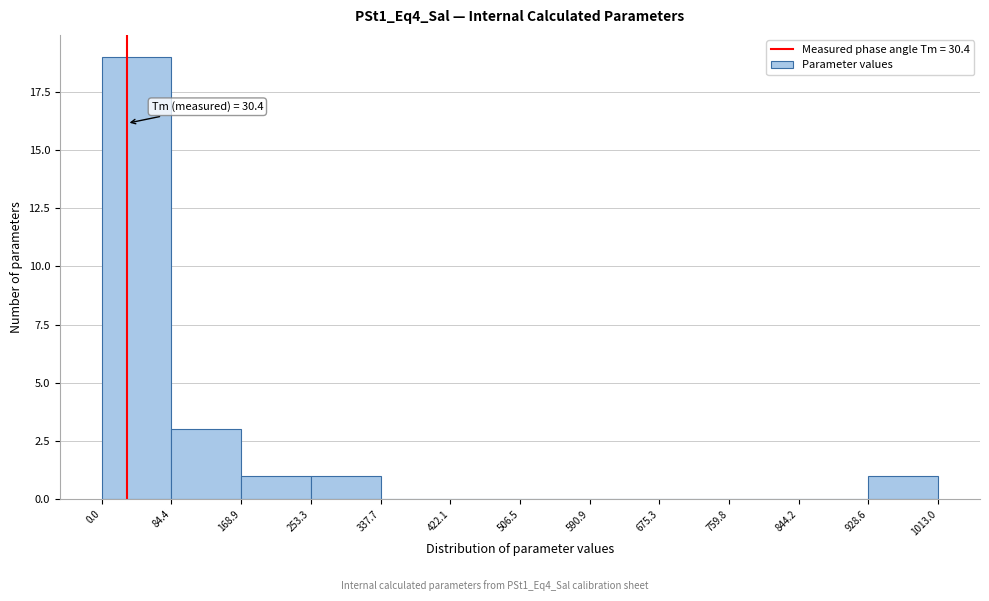

Over which range of the x-axis is the bar tallest?

0.0 to 84.4